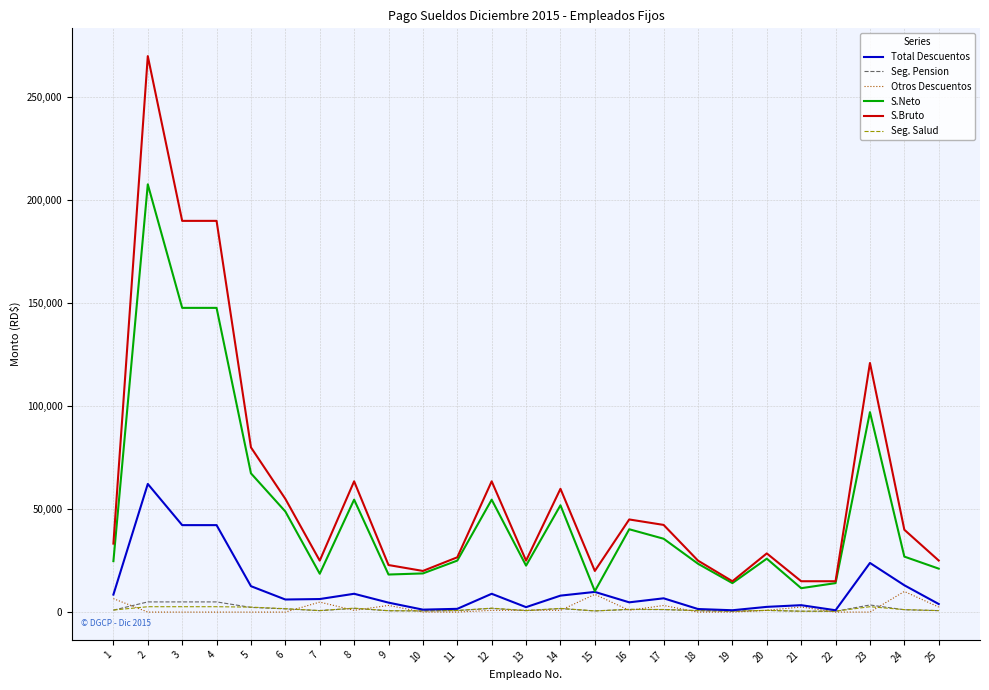

What is the sum of the Total Descuentos values at 13 and 6?

8546.0